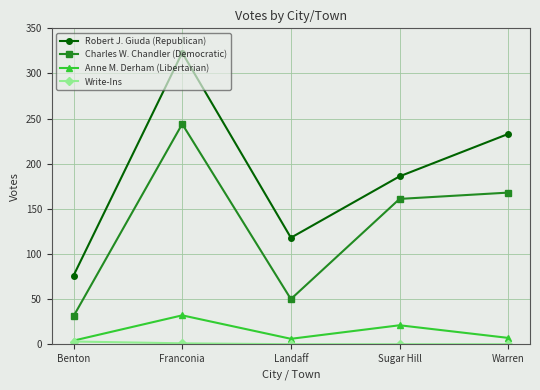

Which label corresponds to the largest value in the chart?

Franconia